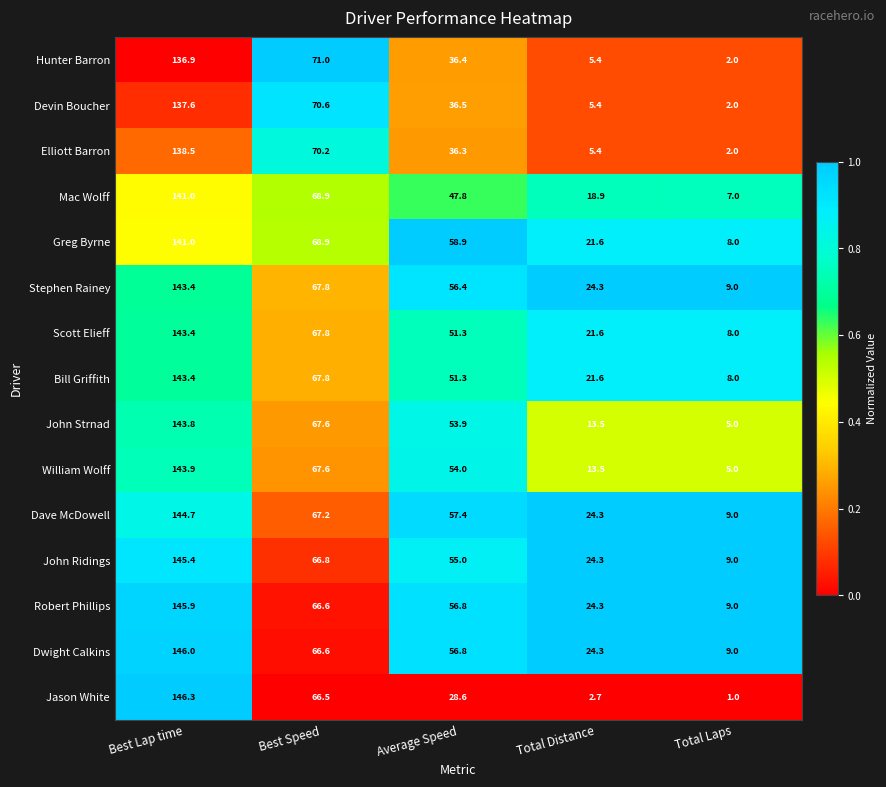

List the labels in order of Devin Boucher value, smallest first.

Total Laps, Total Distance, Average Speed, Best Speed, Best Lap time